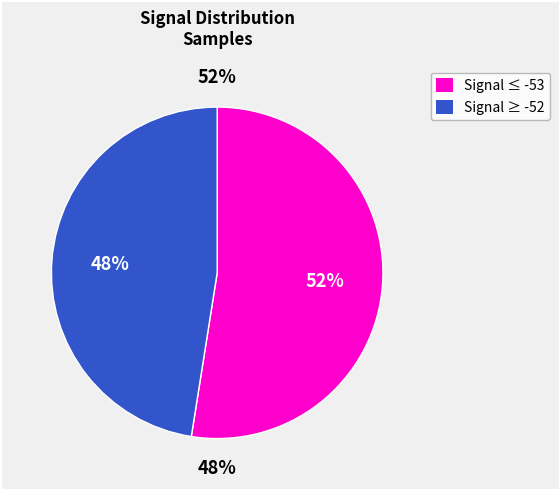

Approximately how many times larger is the value at -53 compared to -51?

1.0